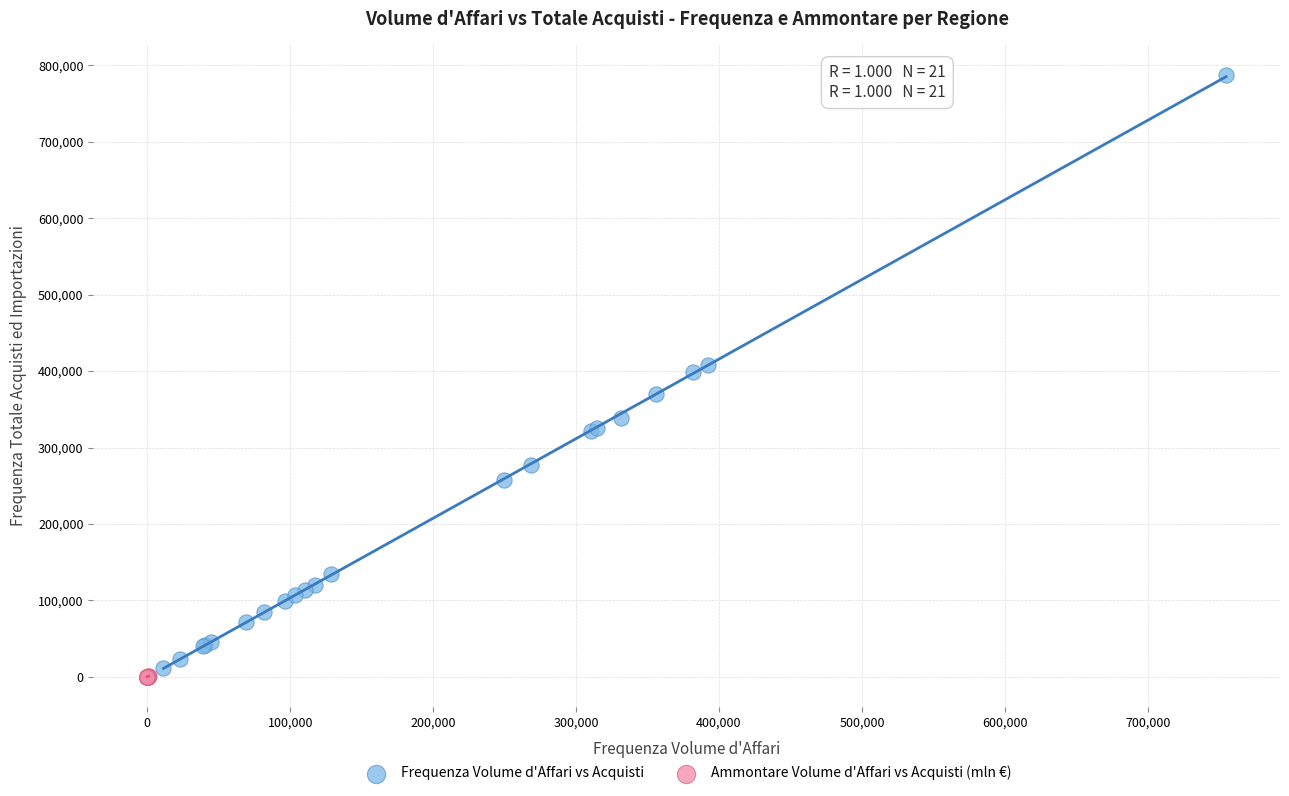

Which series has the widest spread of Y values?

Frequenza Volume d'Affari vs Acquisti